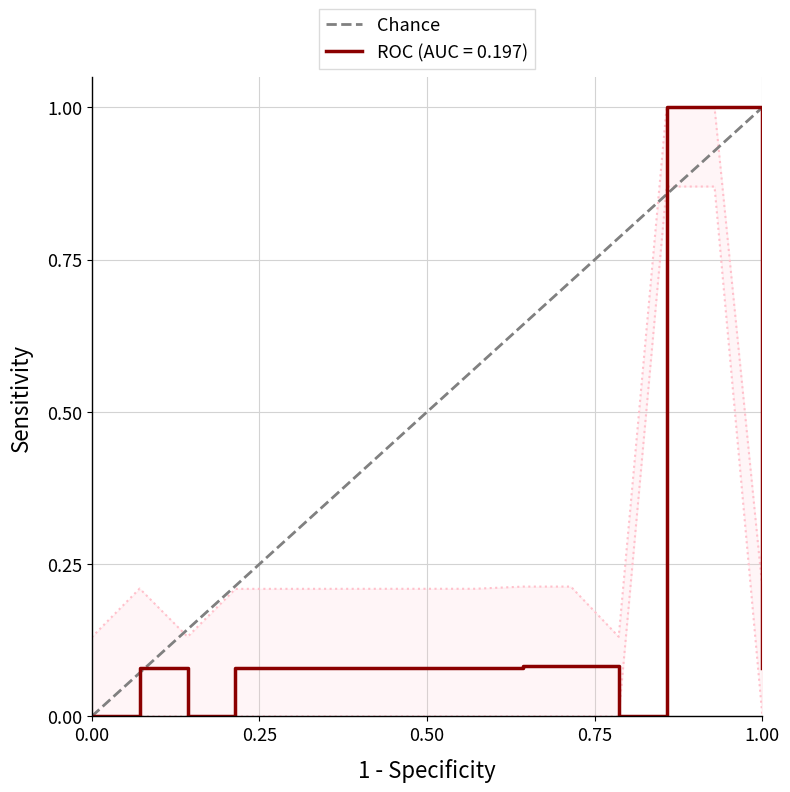

Does the chart have visible grid lines?

Yes